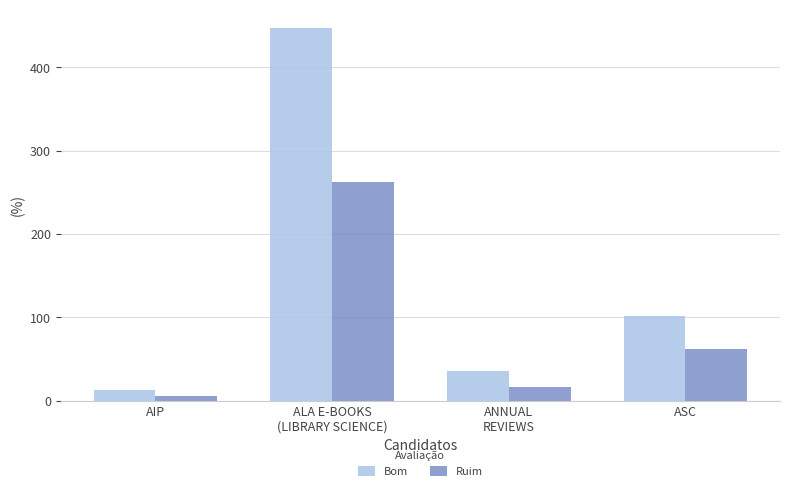

Rank the series by their average value, from highest to lowest.

Bom, Ruim